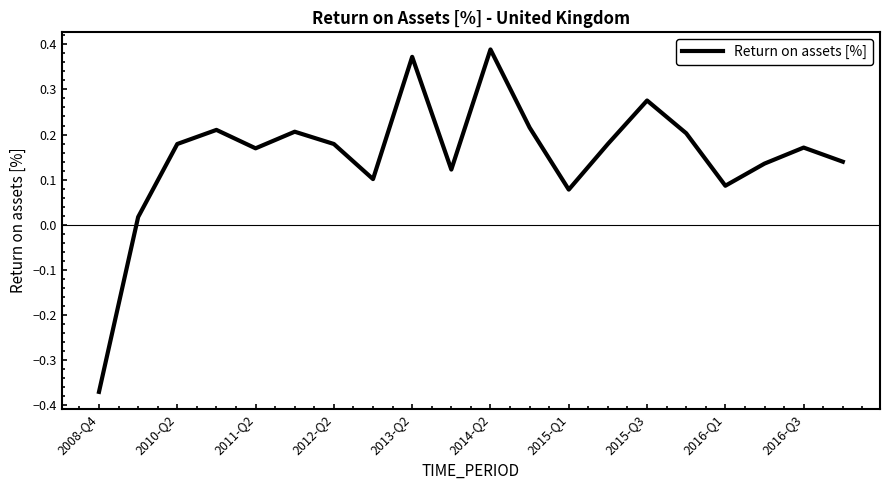

Does the chart have visible grid lines?

No